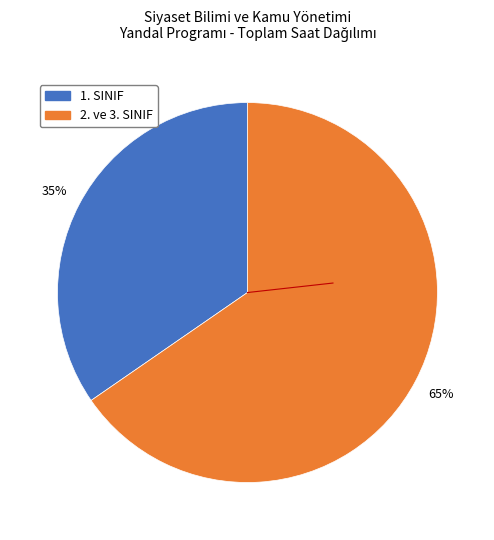

Is there a majority slice in this chart?

Yes